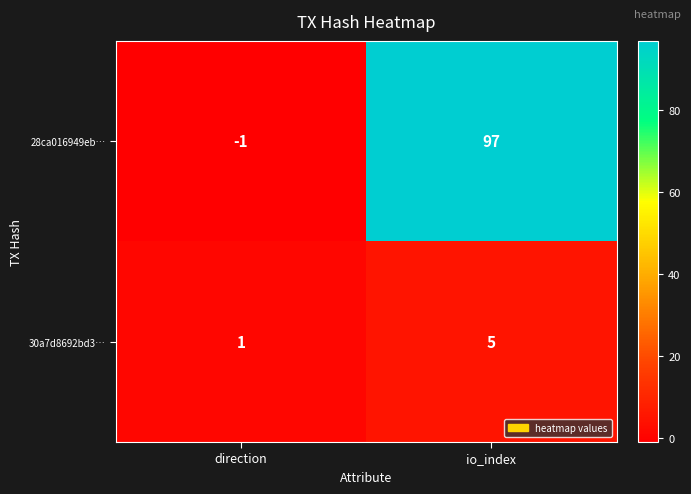

Is the value of 30a7d8692bd3… at io_index greater than the value of 28ca016949eb… at io_index?

No